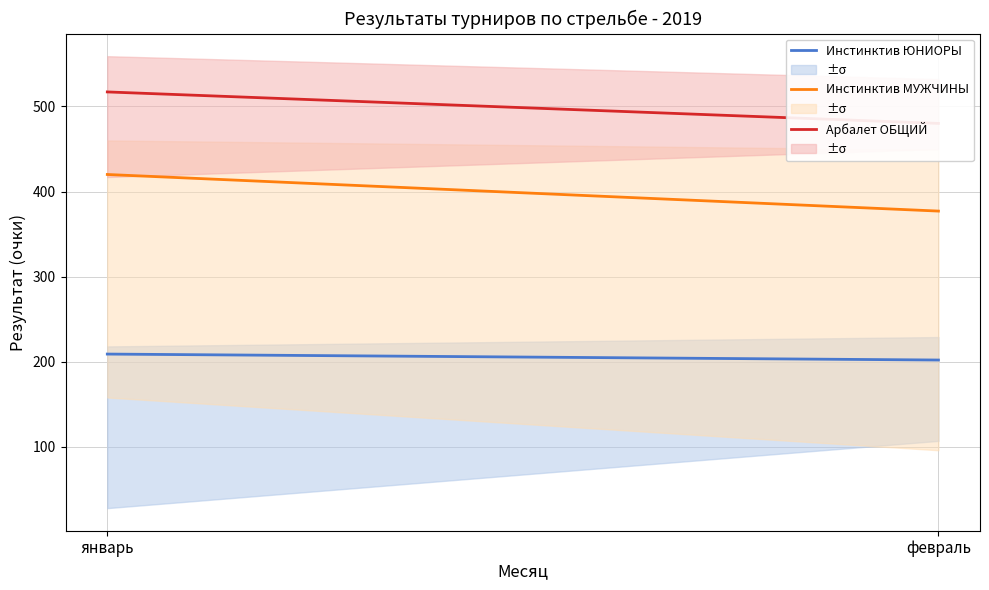

Reading right to left, transcribe all the data shown in this chart.

Инстинктив ЮНИОРЫ: 202	209
Инстинктив МУЖЧИНЫ: 377	420
Арбалет ОБЩИЙ: 480	517